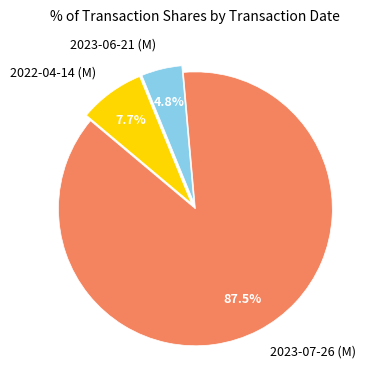

To the nearest percent, what is the difference between the largest and smallest slice percentages?

83%